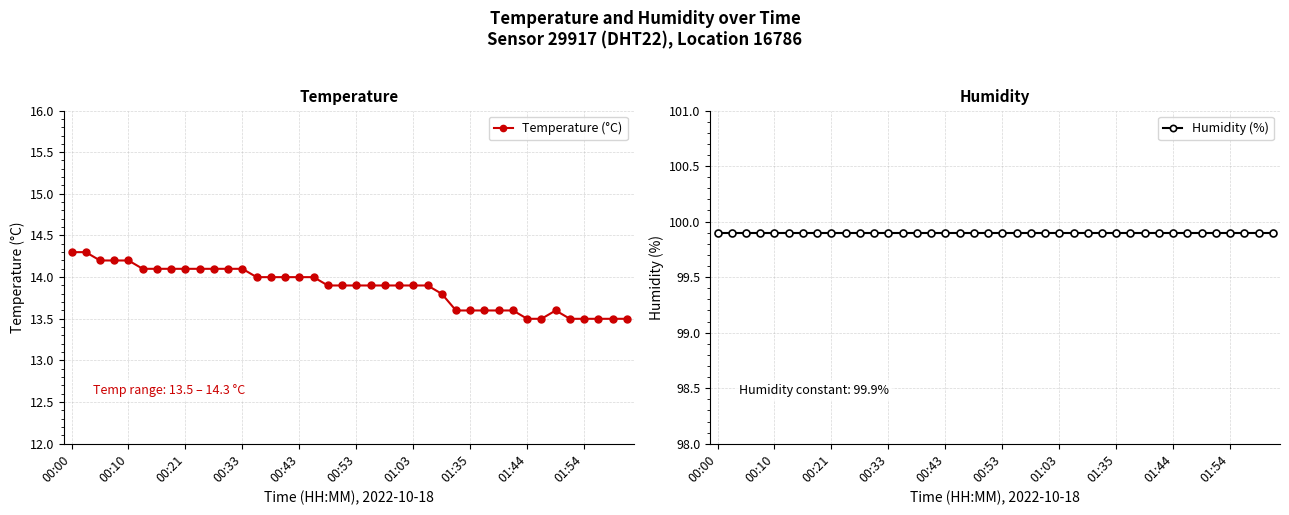

At how many categories does at least one series exceed 85?

40